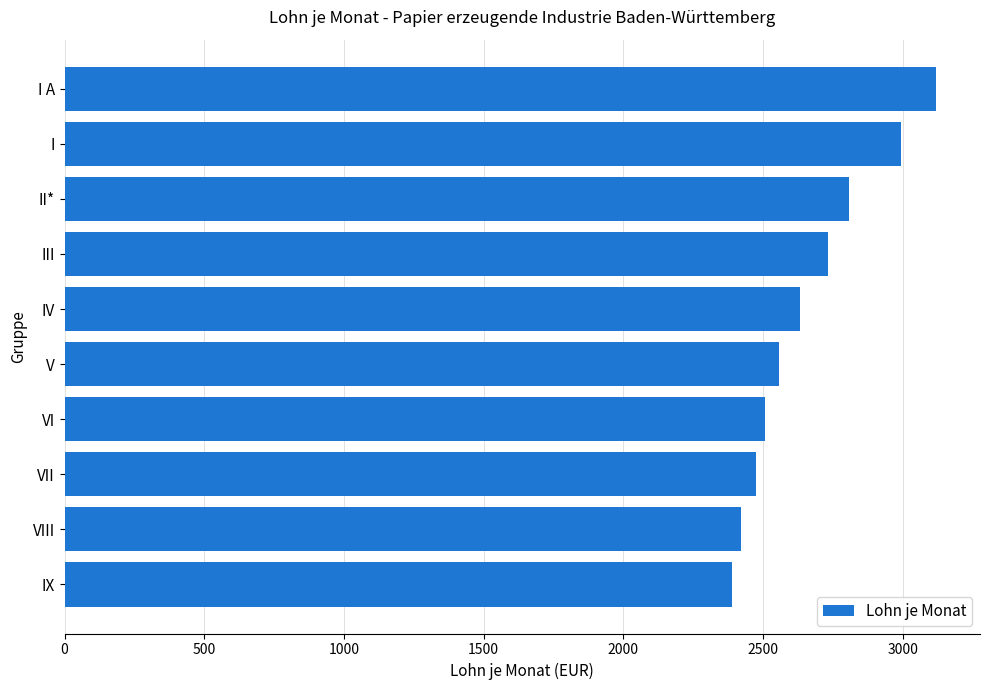

What is the label of the 1st bar from the top?

I A